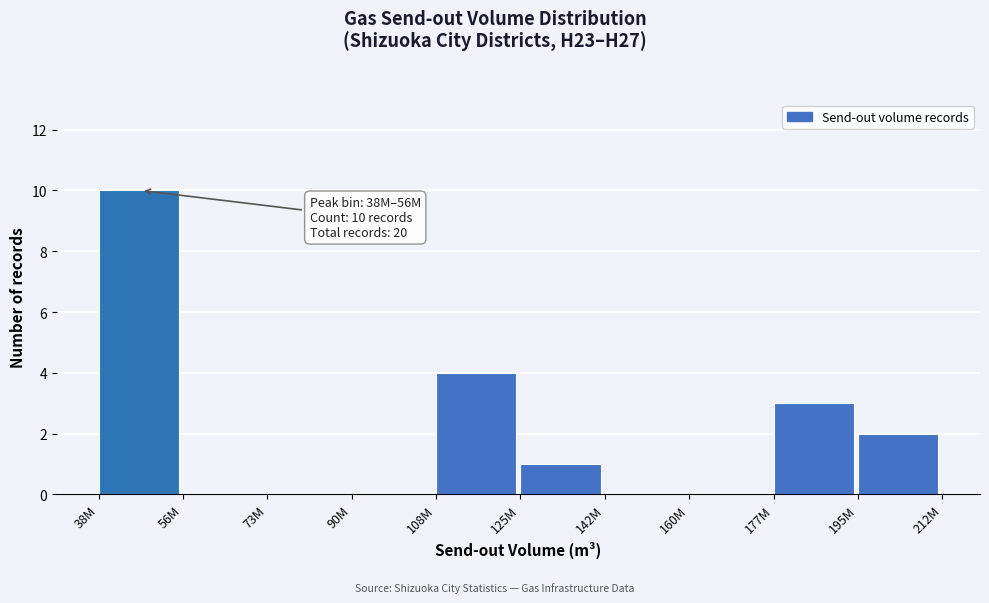

Reading left to right, what are all the values shown in this chart?

38M=10	56M=0	73M=0	90M=0	108M=4	125M=1	142M=0	160M=0	177M=3	195M=2